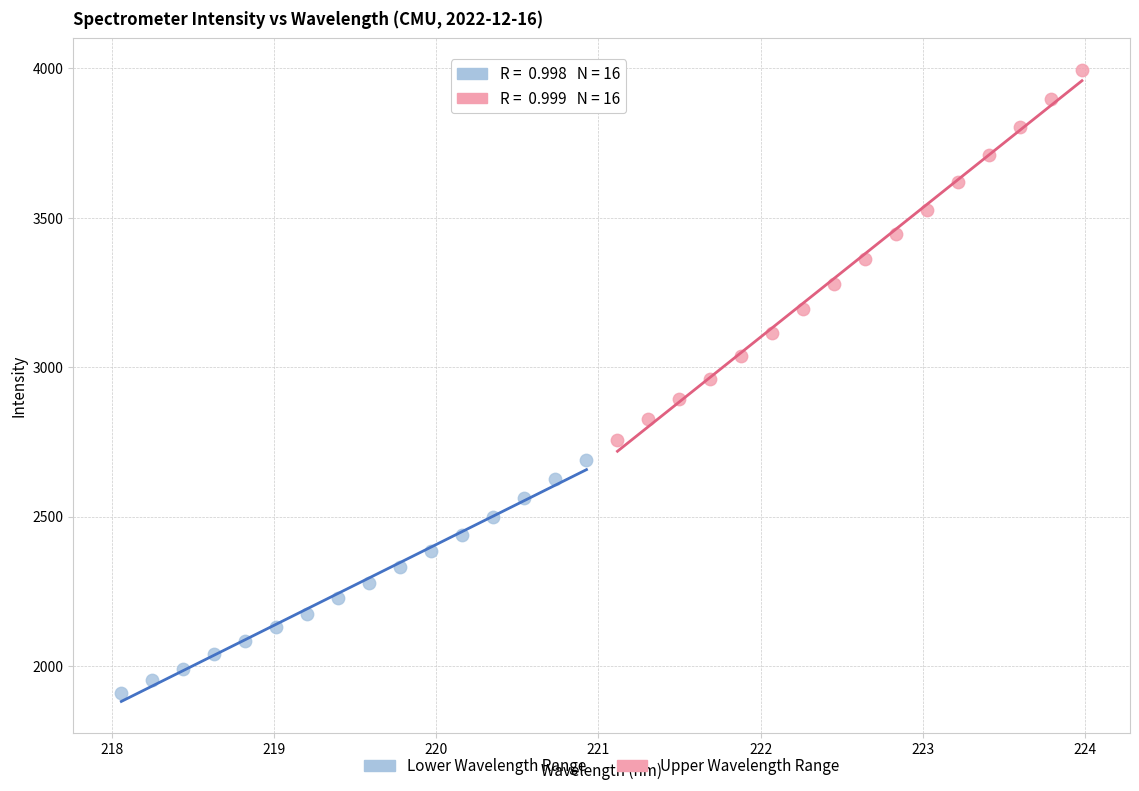

Which series has the largest Y range (max minus min)?

Upper Wavelength Range